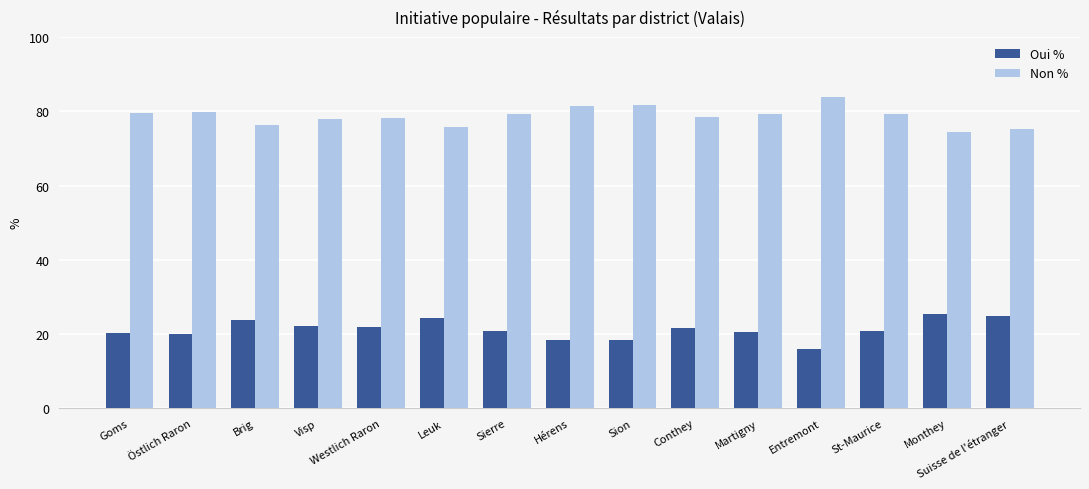

What is the label of the 5th bar from the left?

Westlich Raron